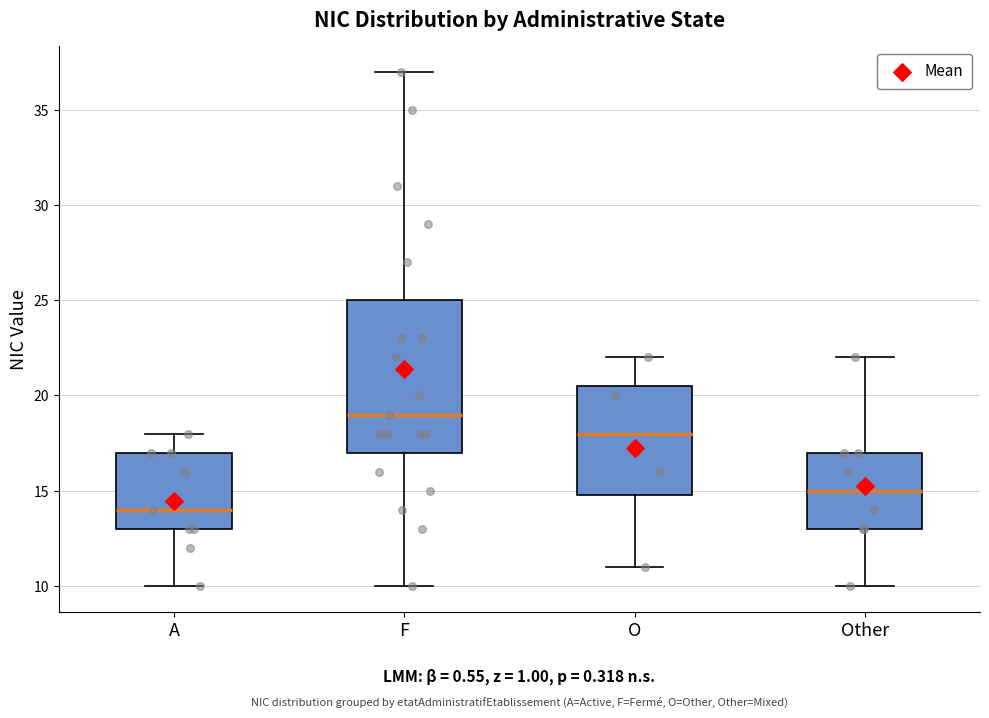

Where is the lower edge of the box for F on the y-axis? The values are not printed on the chart, so give them approximately, as read against the axis.

17.0